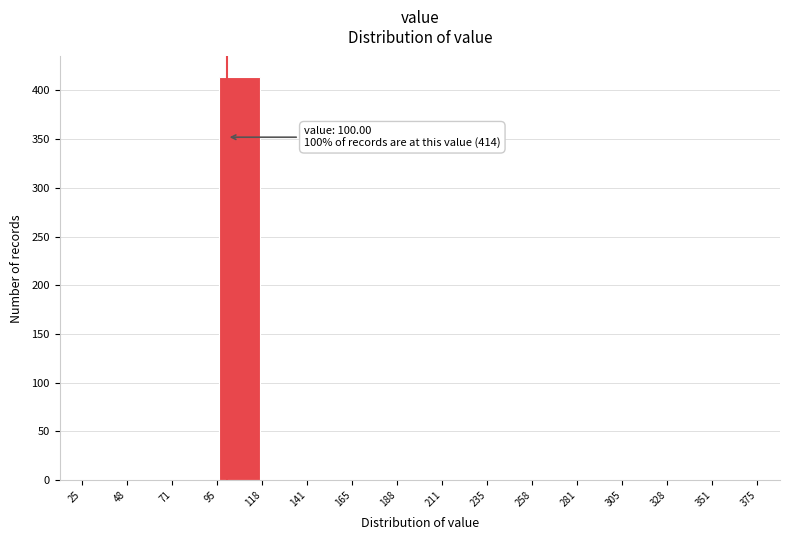

Which range on the x-axis has the tallest bar?

95 to 118